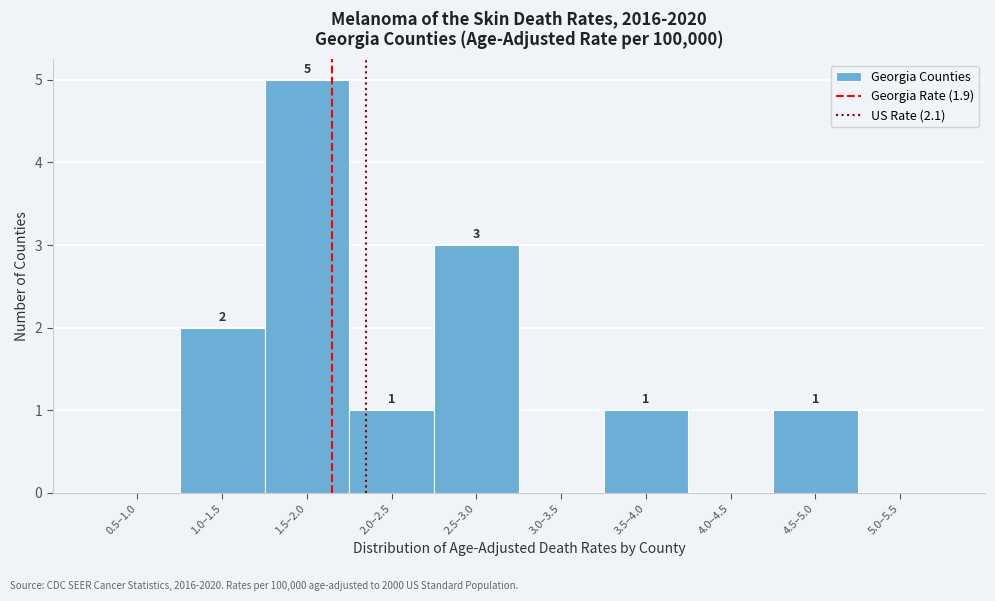

Reading left to right, what are all the values shown in this chart?

0.5–1.0=0	1.0–1.5=2	1.5–2.0=5	2.0–2.5=1	2.5–3.0=3	3.0–3.5=0	3.5–4.0=1	4.0–4.5=0	4.5–5.0=1	5.0–5.5=0